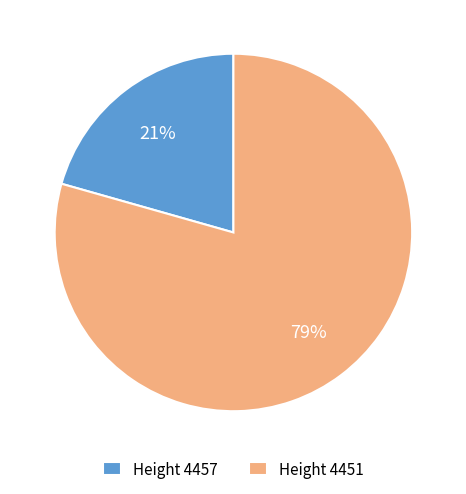

True or false: Height 4451 accounts for 68% of the total.

False